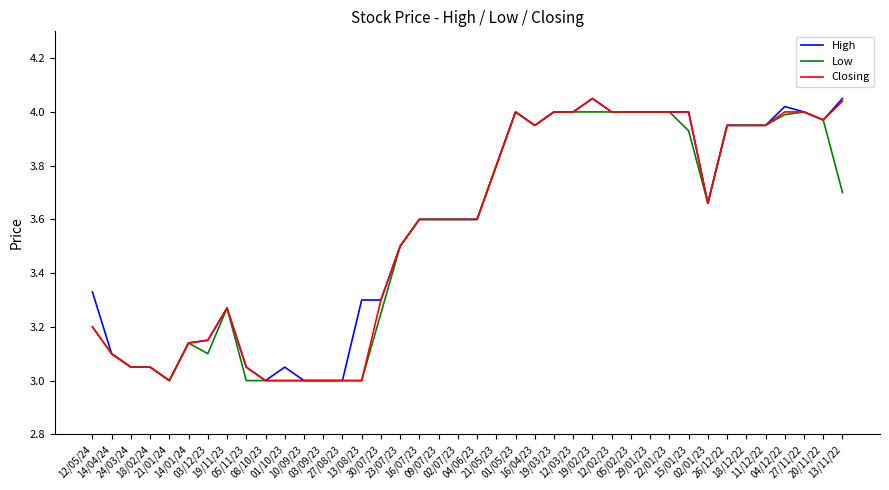

Which series has the largest total across all categories?

High